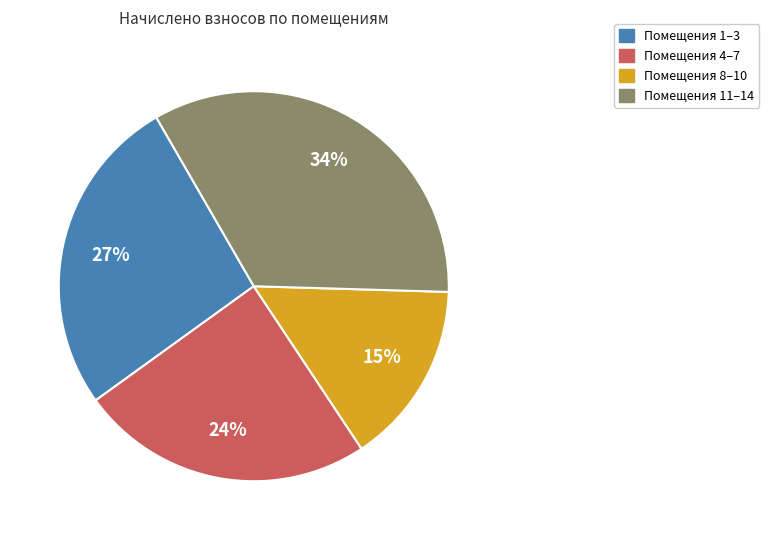

To the nearest percent, what is the difference between the largest and smallest slice percentages?

19%